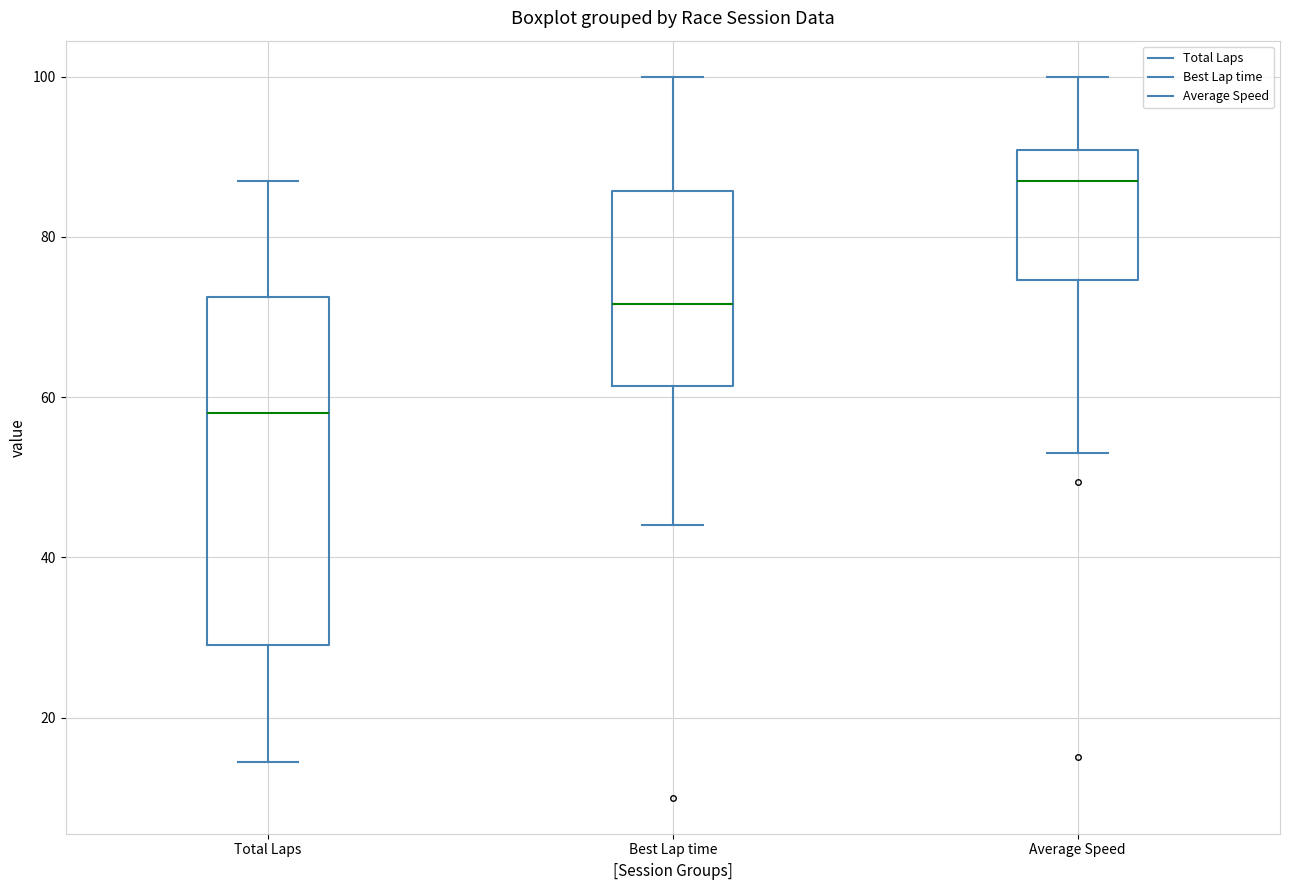

Reading left to right, read every box against the y-axis: the position of its median line, the range the box covers, and the ends of its whiskers. The values are not printed on the chart, so give them approximately, as read against the axis.

Total Laps: median 58, box 30 to 72, whiskers 14 to 88
Best Lap time: median 72, box 62 to 86, whiskers 44 to 100
Average Speed: median 86, box 74 to 90, whiskers 54 to 100